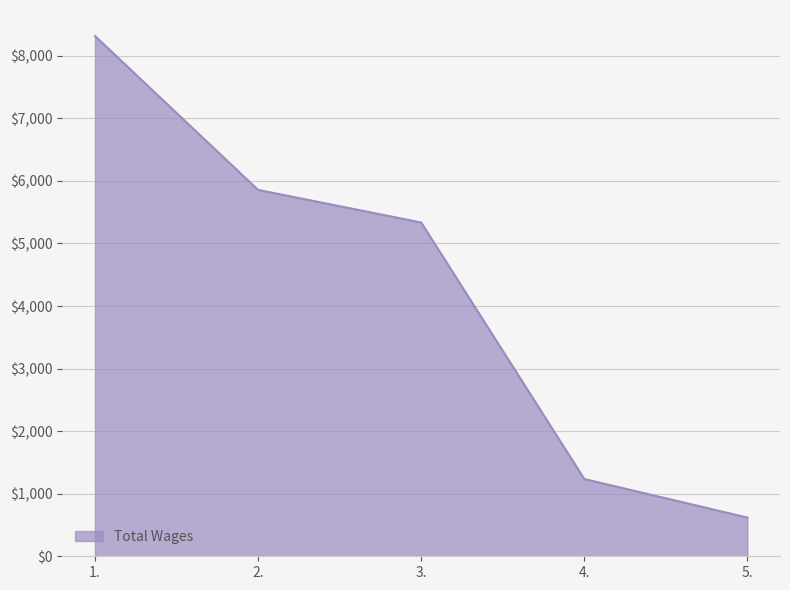

True or false: the data has more than 0 interior local peaks.

False